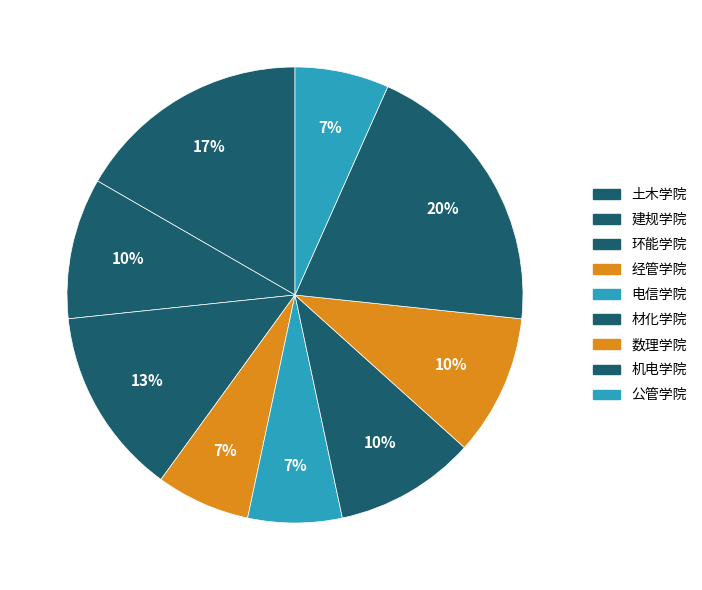

True or false: 机电学院 accounts for 28% of the total.

False